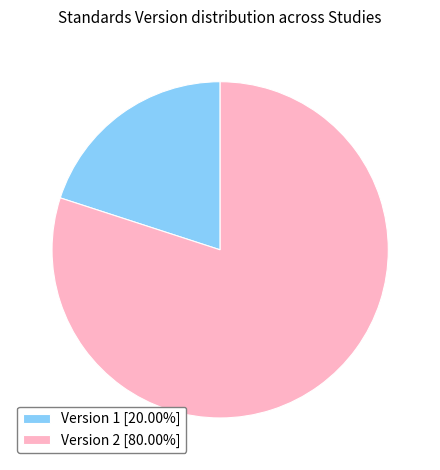

How many segments does this pie chart have?

2